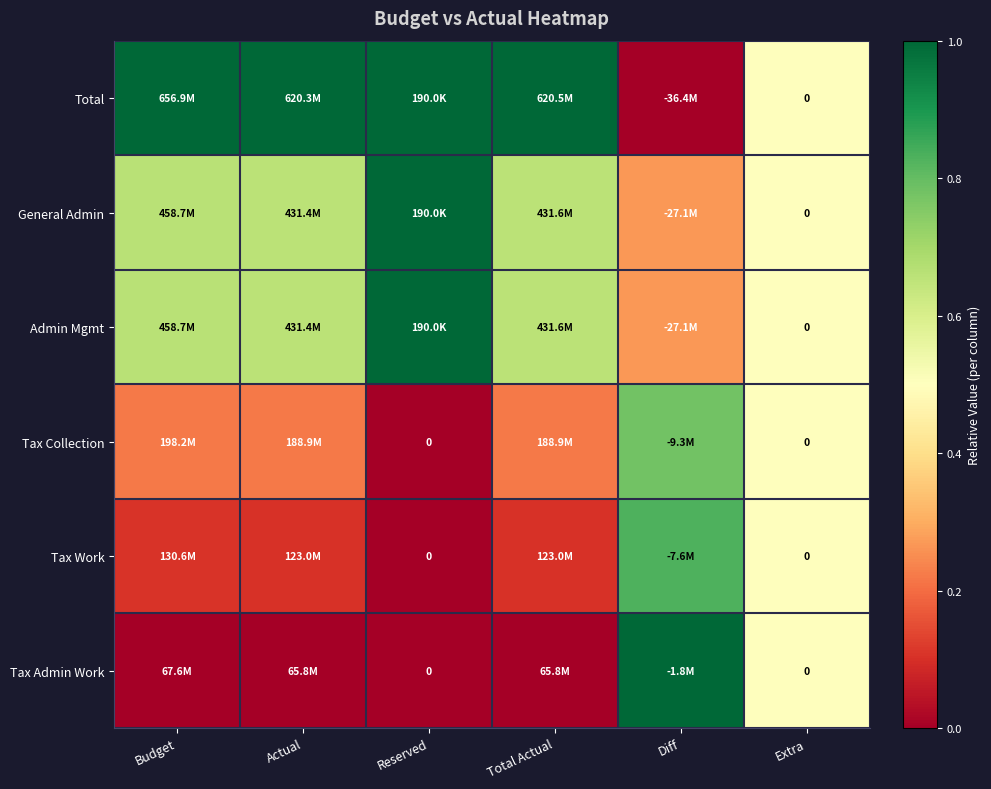

How many distinct data groups are displayed?

6